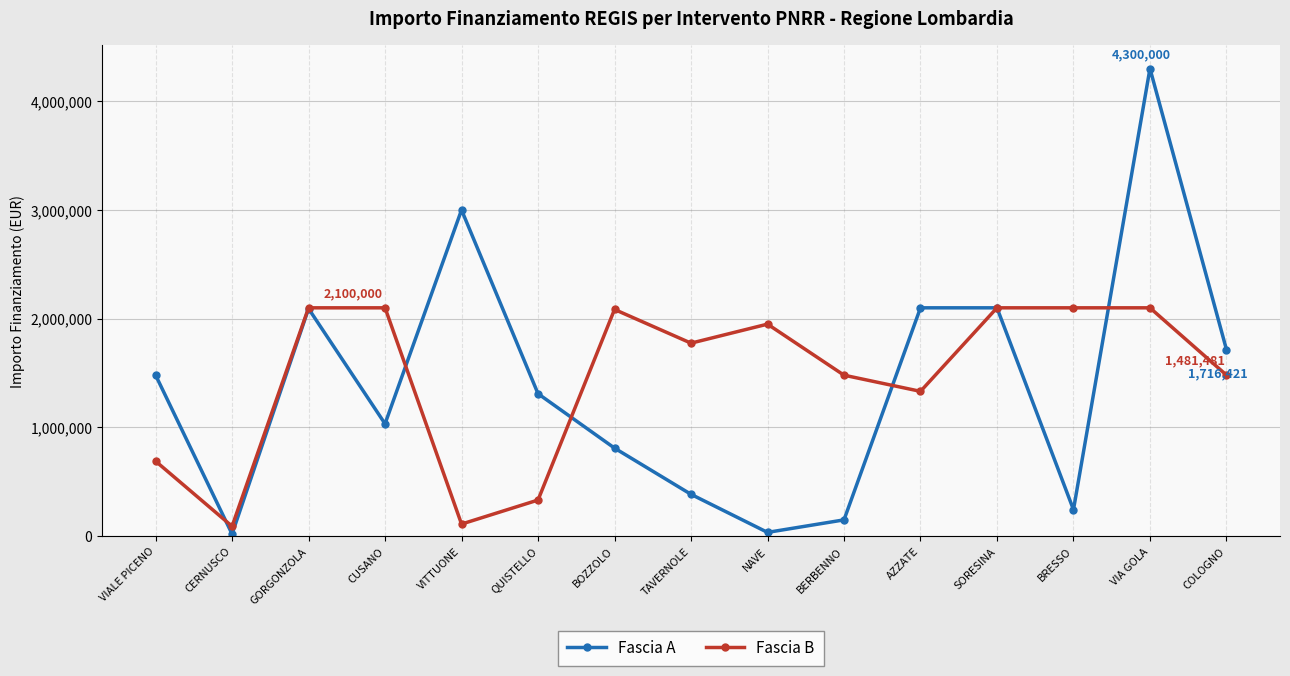

What is the label of the 8th point from the right?

TAVERNOLE